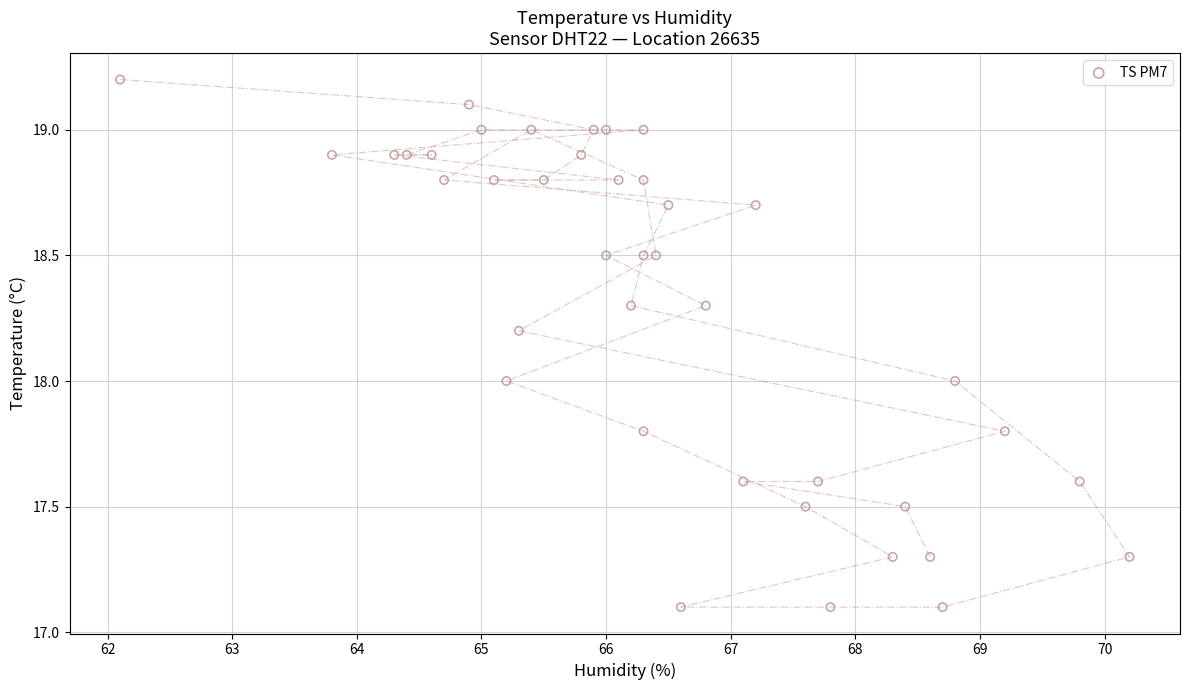

What is the range of Y values (max minus min)?

2.1